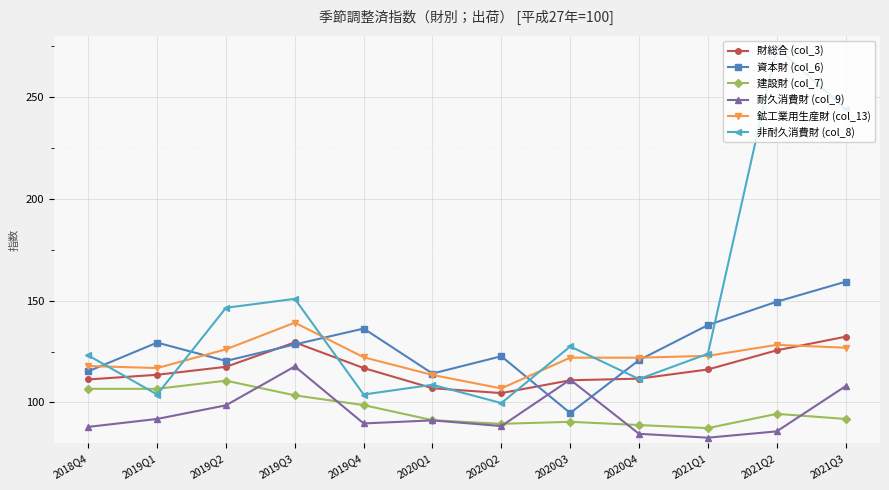

What are all the series names shown in the legend?

財総合 (col_3), 資本財 (col_6), 建設財 (col_7), 耐久消費財 (col_9), 鉱工業用生産財 (col_13), 非耐久消費財 (col_8)